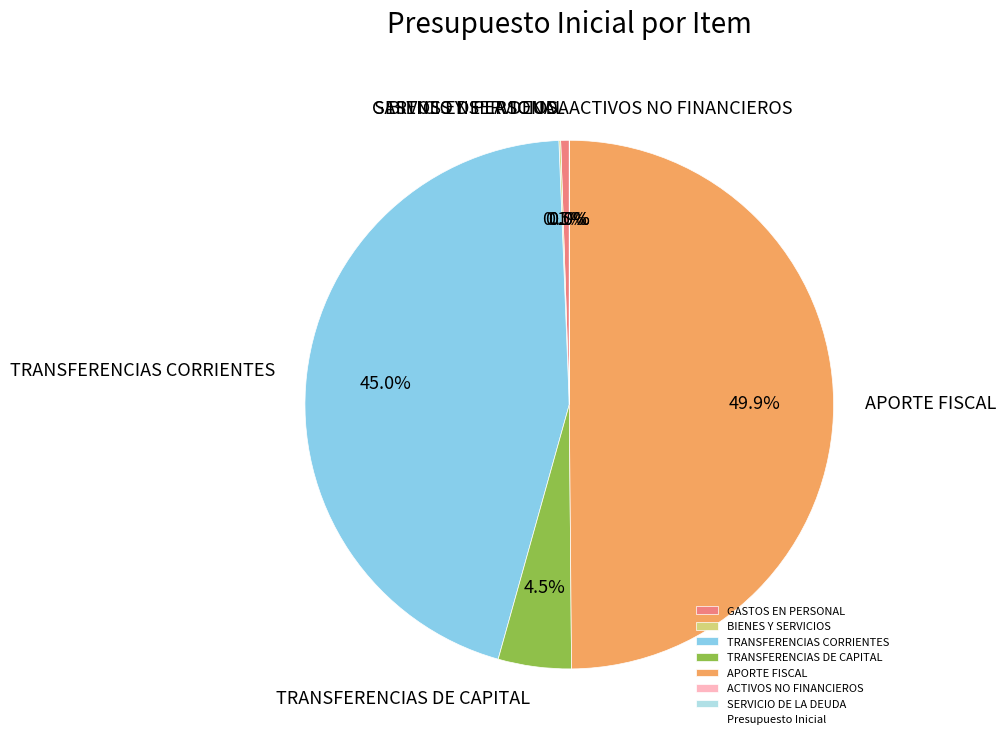

To the nearest percent, what portion does TRANSFERENCIAS DE CAPITAL represent?

4%